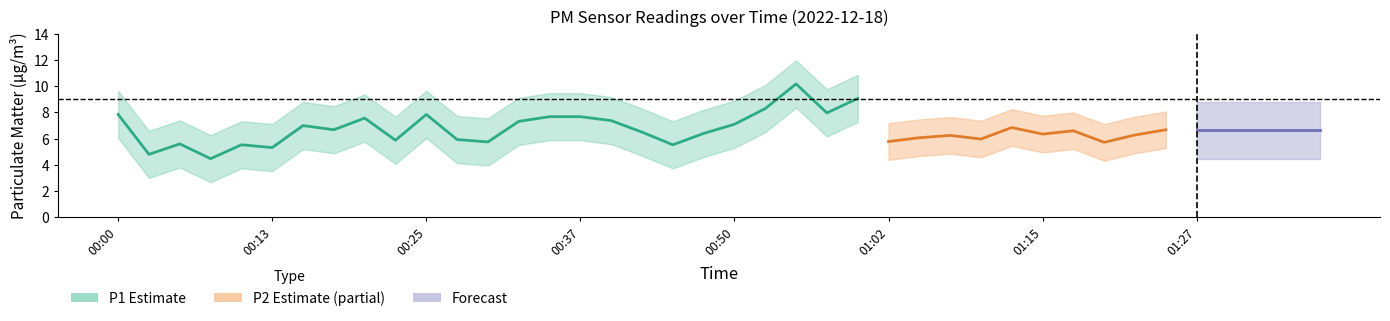

True or false: P1 has more than 1 points higher than both neighbors.

True